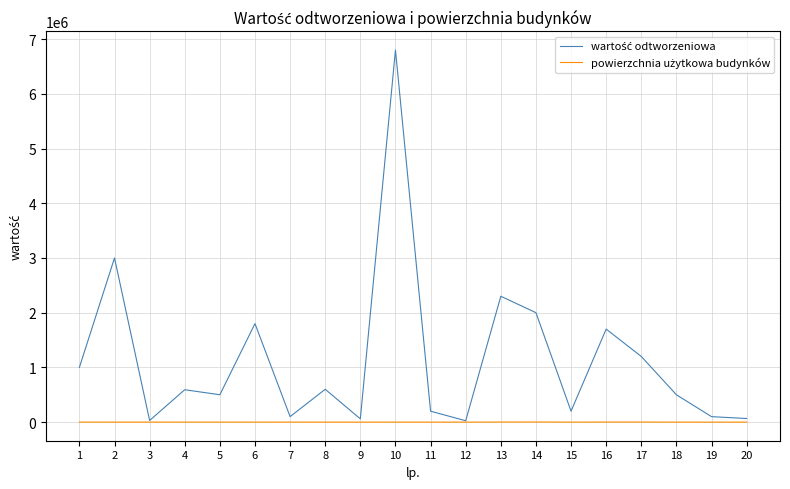

How many distinct data groups are displayed?

2